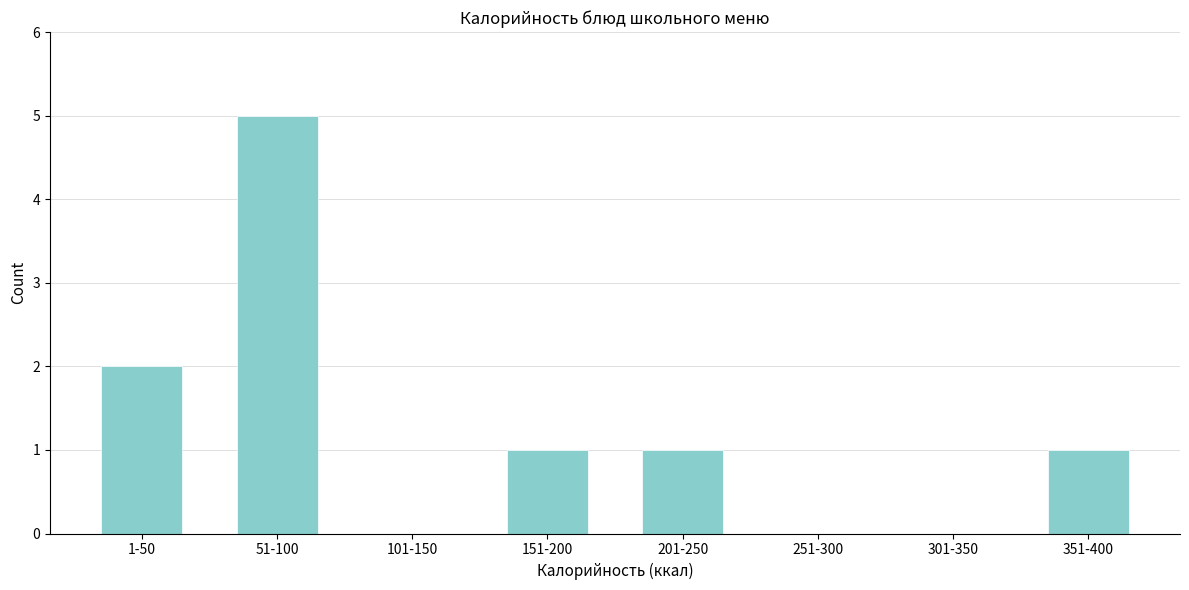

Reading left to right, transcribe all the data shown in this chart.

1-50=2	51-100=5	101-150=0	151-200=1	201-250=1	251-300=0	301-350=0	351-400=1